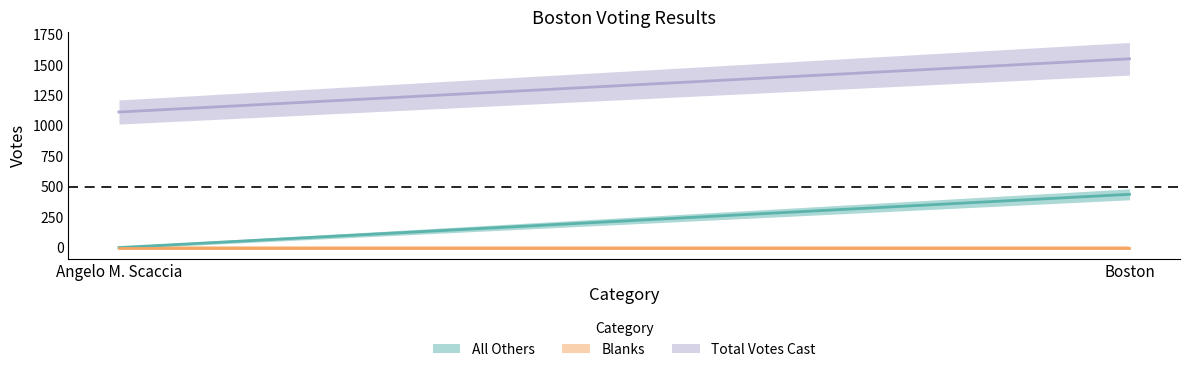

What is the label of the 2nd point from the right?

Angelo M. Scaccia